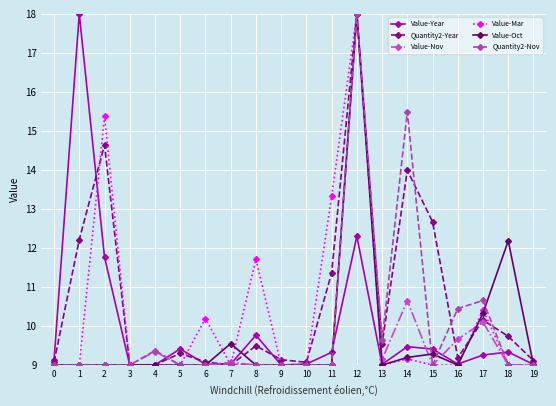

Reading left to right, list all the values displayed in this chart.

Value-Year: 9.1	18.0	11.8	9.0	9.0	9.4	9.0	9.0	9.8	9.0	9.0	9.3	12.3	9.0	9.5	9.4	9.0	9.3	9.3	9.0
Quantity2-Year: 9.1	12.2	14.6	9.0	9.0	9.3	9.1	9.0	9.5	9.1	9.1	11.4	18.0	9.5	14.0	12.7	9.2	10.2	9.7	9.1
Value-Nov: 9.0	9.0	9.0	9.0	9.3	9.0	9.0	9.1	9.0	9.0	9.0	9.0	18.0	9.1	10.7	9.0	9.7	10.1	9.0	9.0
Value-Mar: 9.0	9.0	15.4	9.0	9.0	9.0	10.2	9.0	11.7	9.0	9.0	13.3	18.0	9.0	9.2	9.0	9.0	10.4	9.0	9.0
Value-Oct: 9.0	9.0	9.0	9.0	9.0	9.0	9.0	9.6	9.0	9.0	9.0	9.0	18.0	9.0	9.2	9.3	9.0	10.3	12.2	9.0
Quantity2-Nov: 9.0	9.0	9.0	9.0	9.4	9.0	9.0	9.0	9.0	9.0	9.0	9.0	18.0	9.6	15.5	9.0	10.4	10.7	9.0	9.0